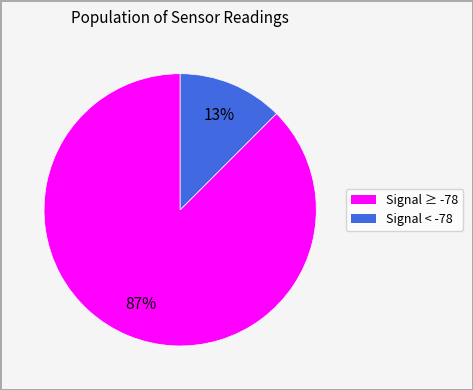

To the nearest percent, what is the average slice percentage?

50%